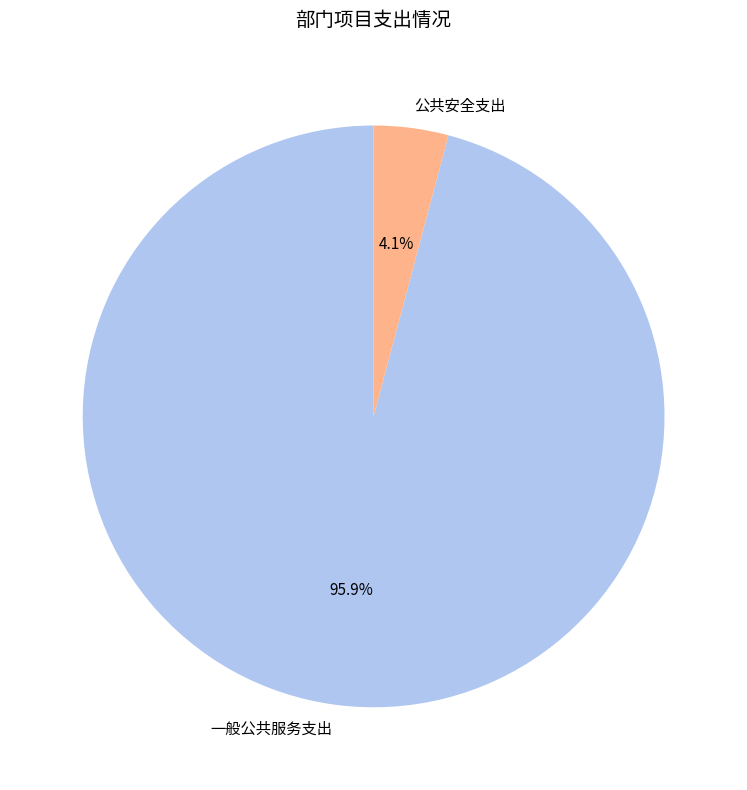

Between 一般公共服务支出 and 公共安全支出, which is larger?

一般公共服务支出